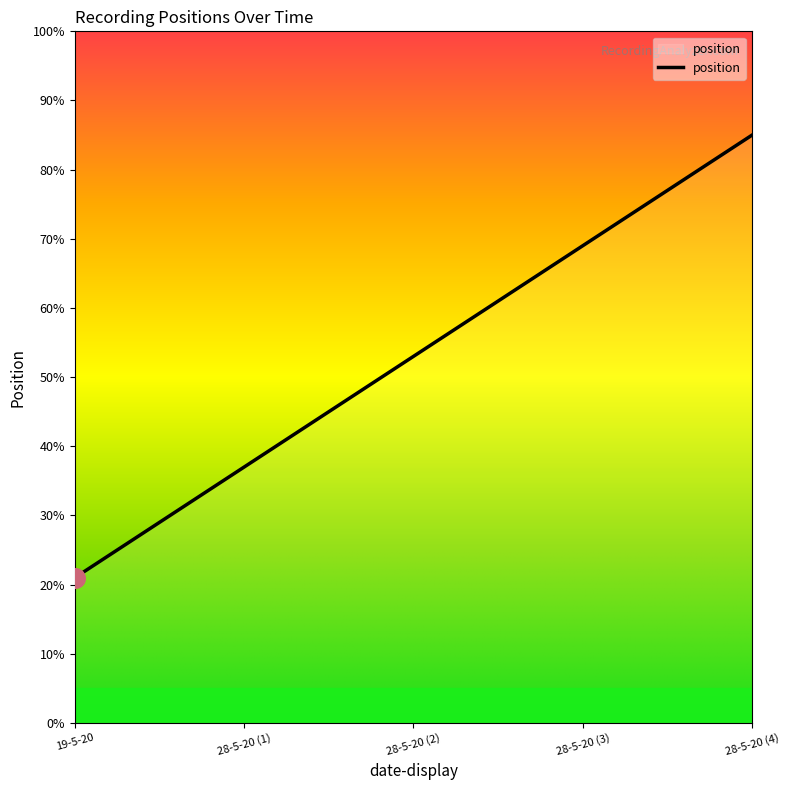

What is the change in value from 28-5-20 (1) to 28-5-20 (4)?

+48